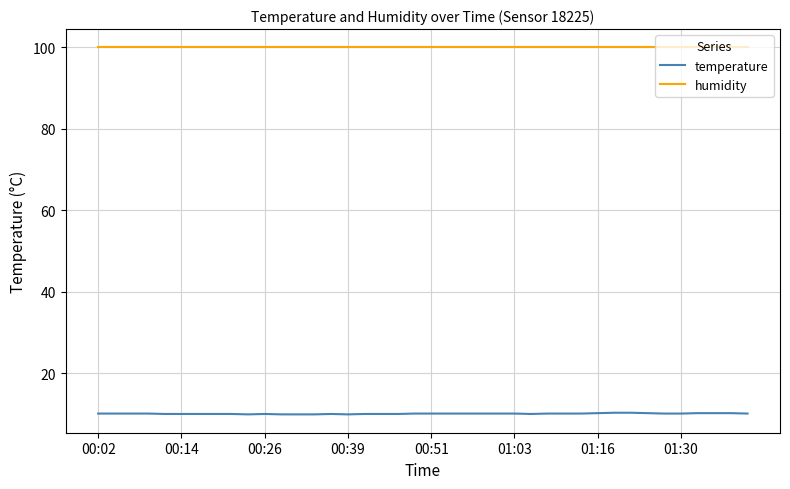

Which series has the largest total across all categories?

humidity